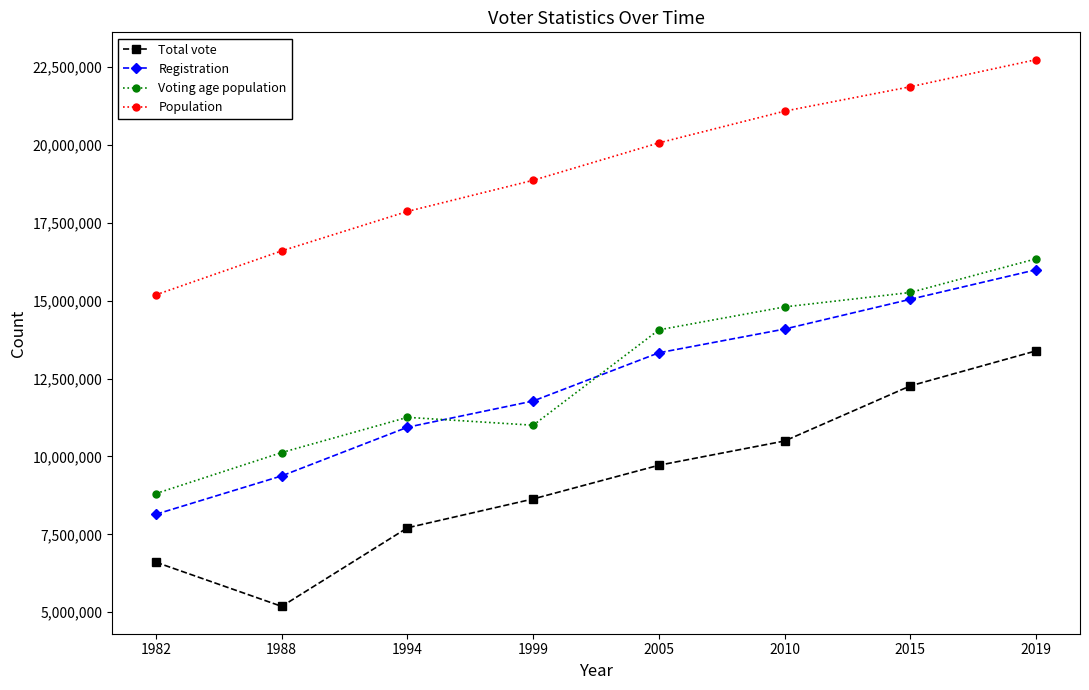

What is the difference between the highest and lowest values at 2010?

10588375